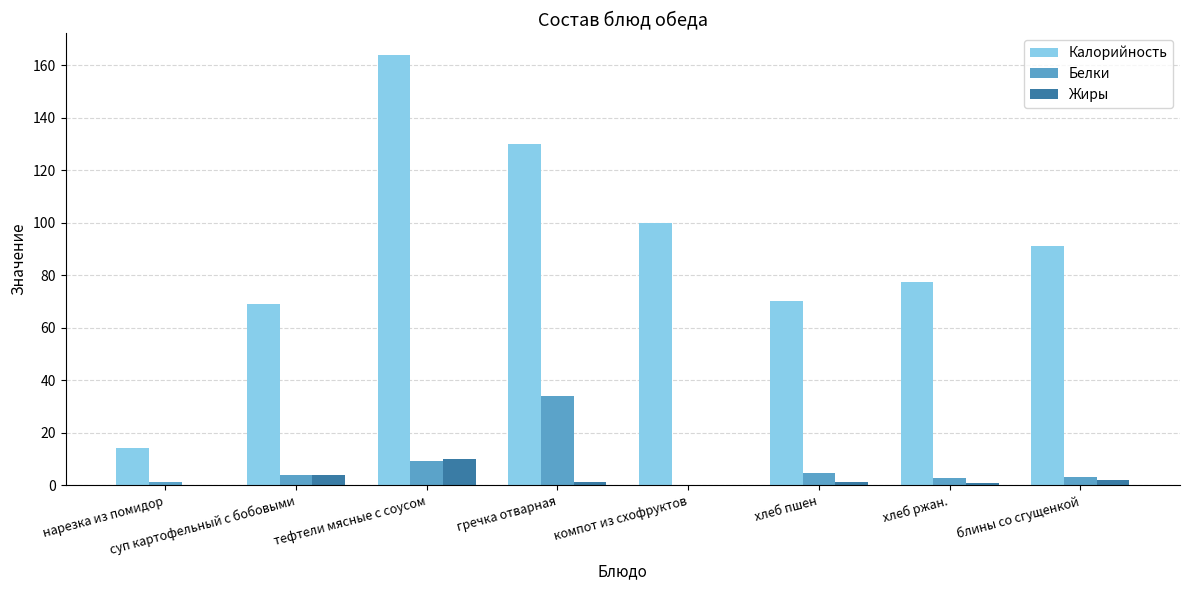

What is the greatest value displayed?

164.0